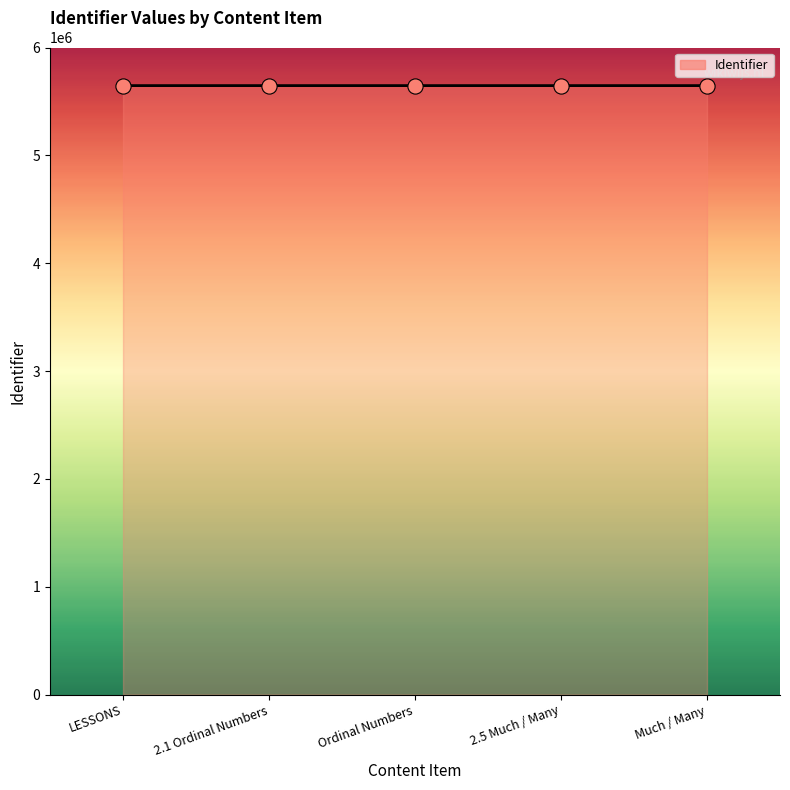

What is the change in value from Ordinal Numbers to 2.5 Much / Many?

+1